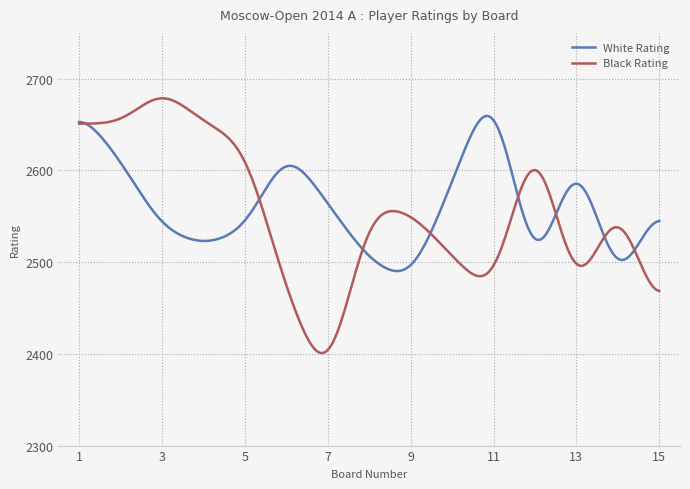

What is the maximum value shown in the chart?

2678.7